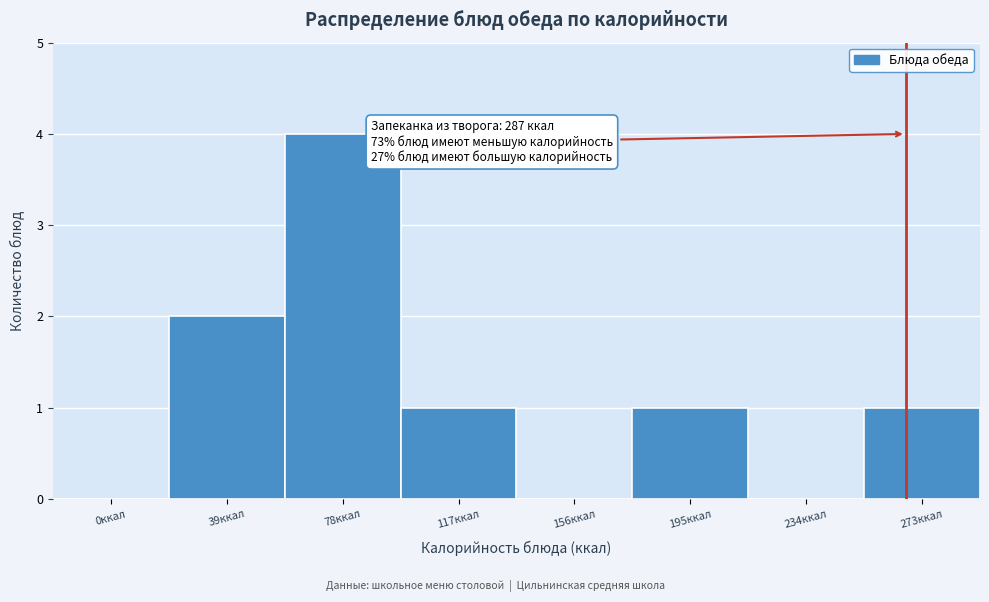

Reading right to left, list all the values displayed in this chart.

273ккал=1	234ккал=0	195ккал=1	156ккал=0	117ккал=1	78ккал=4	39ккал=2	0ккал=0